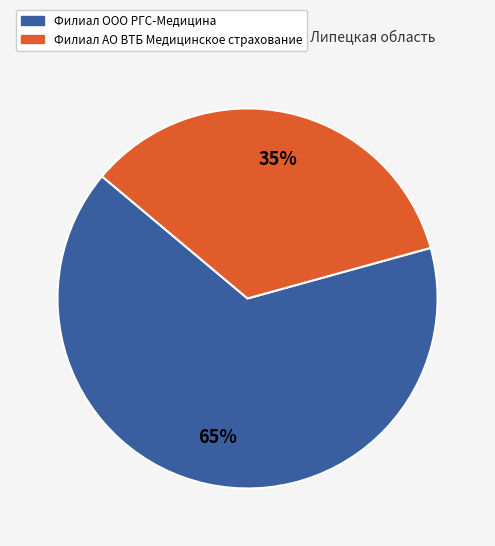

To the nearest percent, what is the average slice percentage?

50%